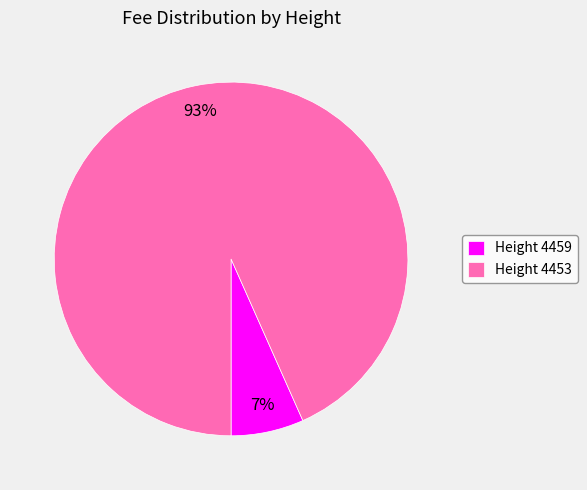

Is it true that Height 4459 is 17% of the pie?

False